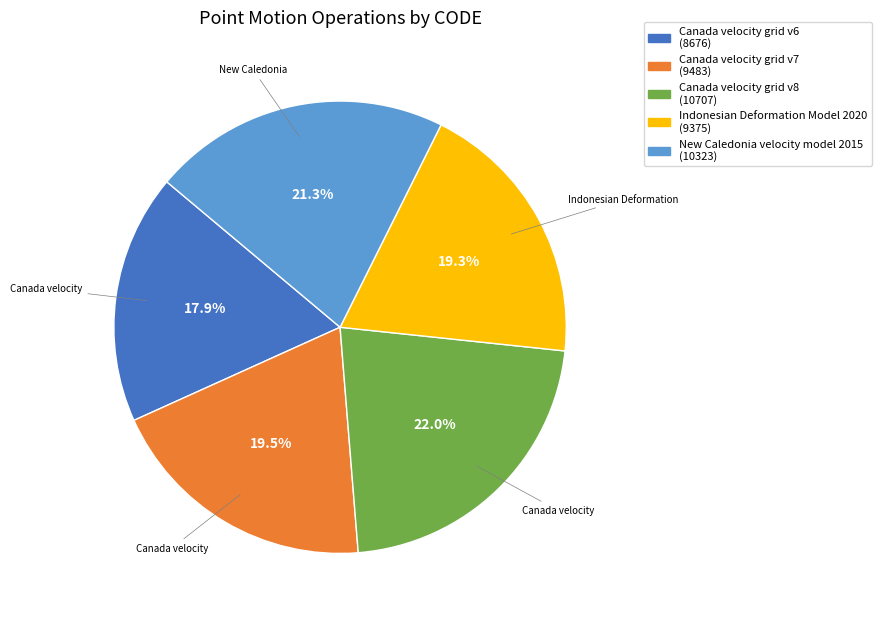

How many slices are in this pie chart?

5